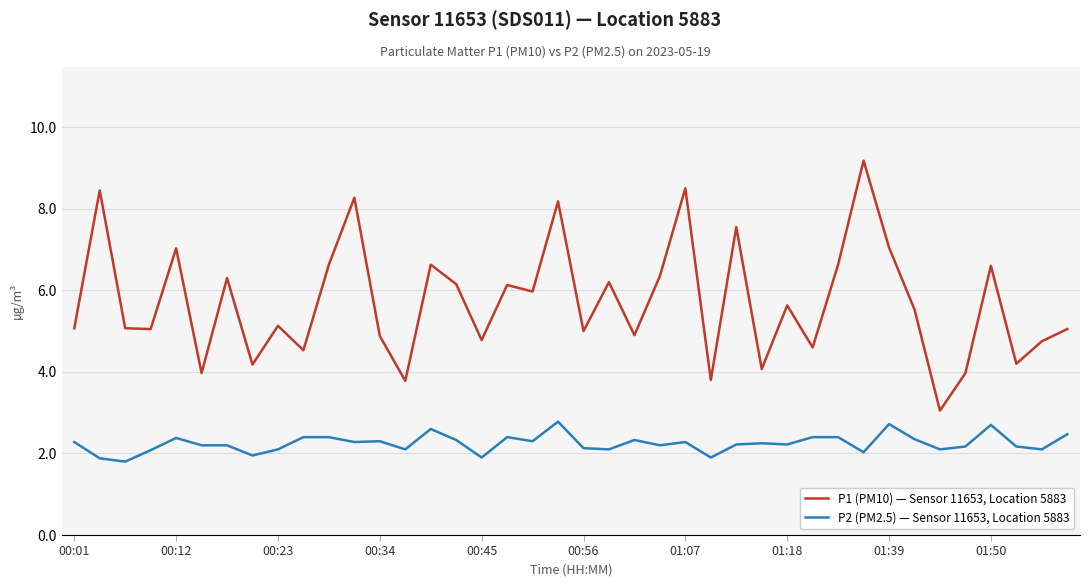

What is the maximum value for P1 (PM10) — Sensor 11653, Location 5883?

9.2